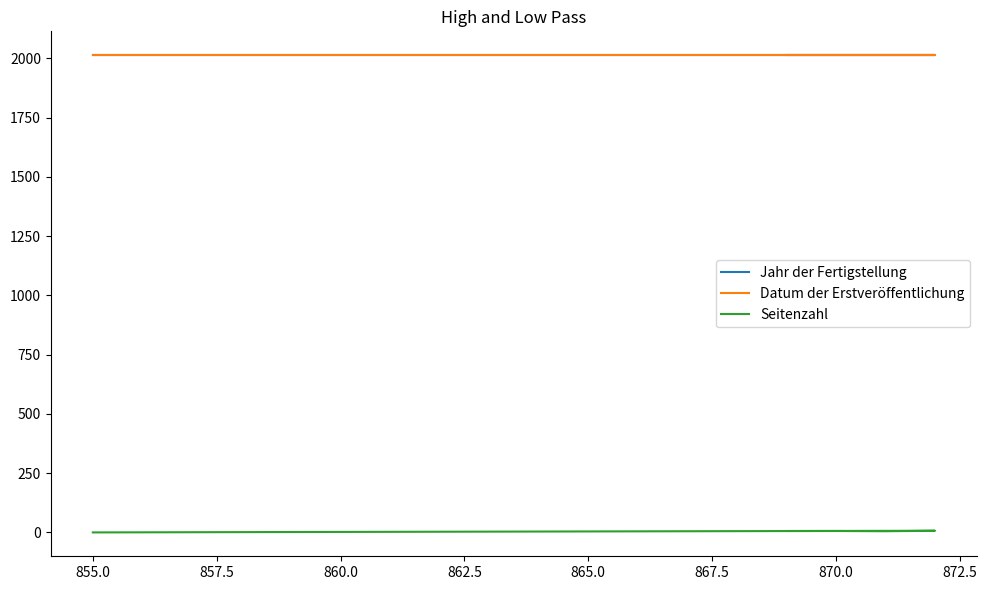

What are all the series names shown in the legend?

Jahr der Fertigstellung, Datum der Erstveröffentlichung, Seitenzahl